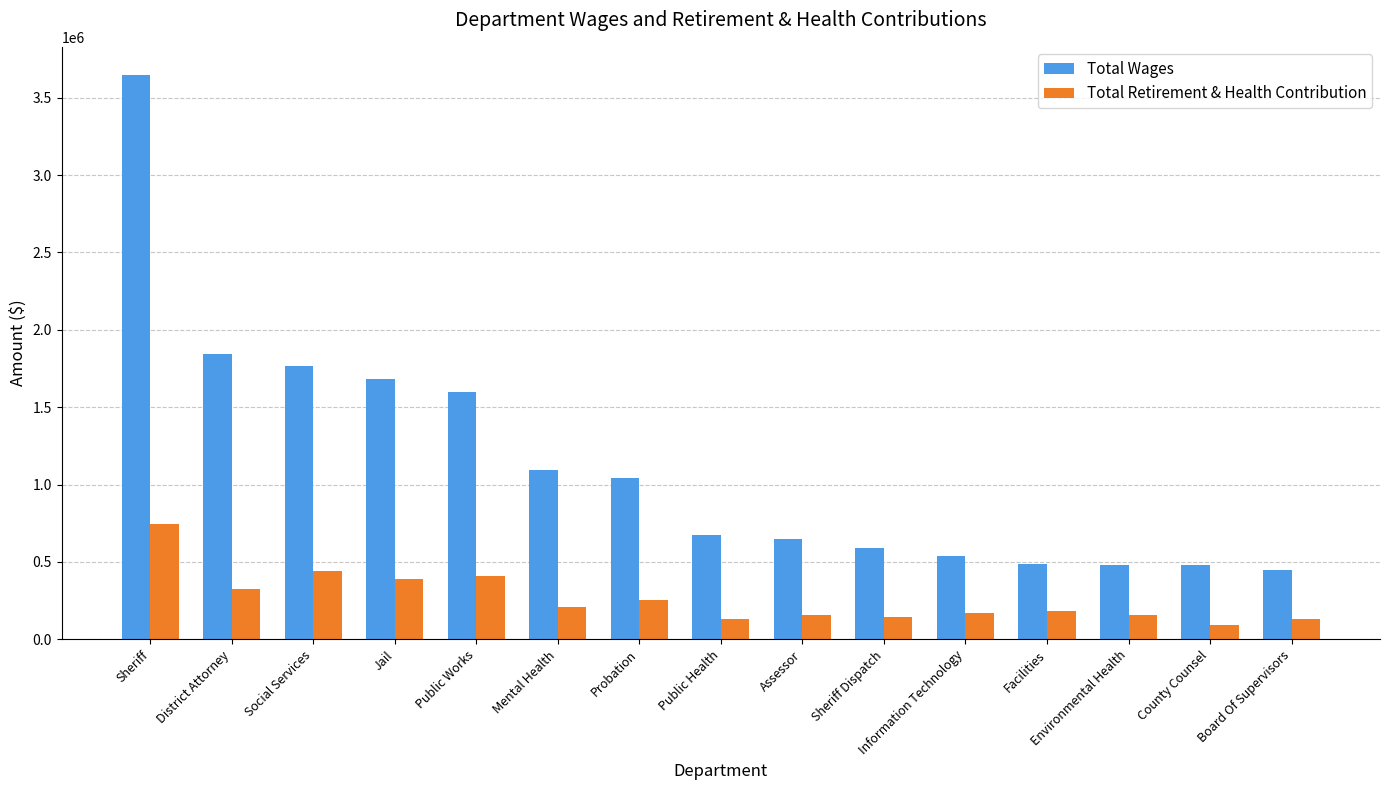

What is the lowest value of the Total Retirement & Health Contribution series?

89893